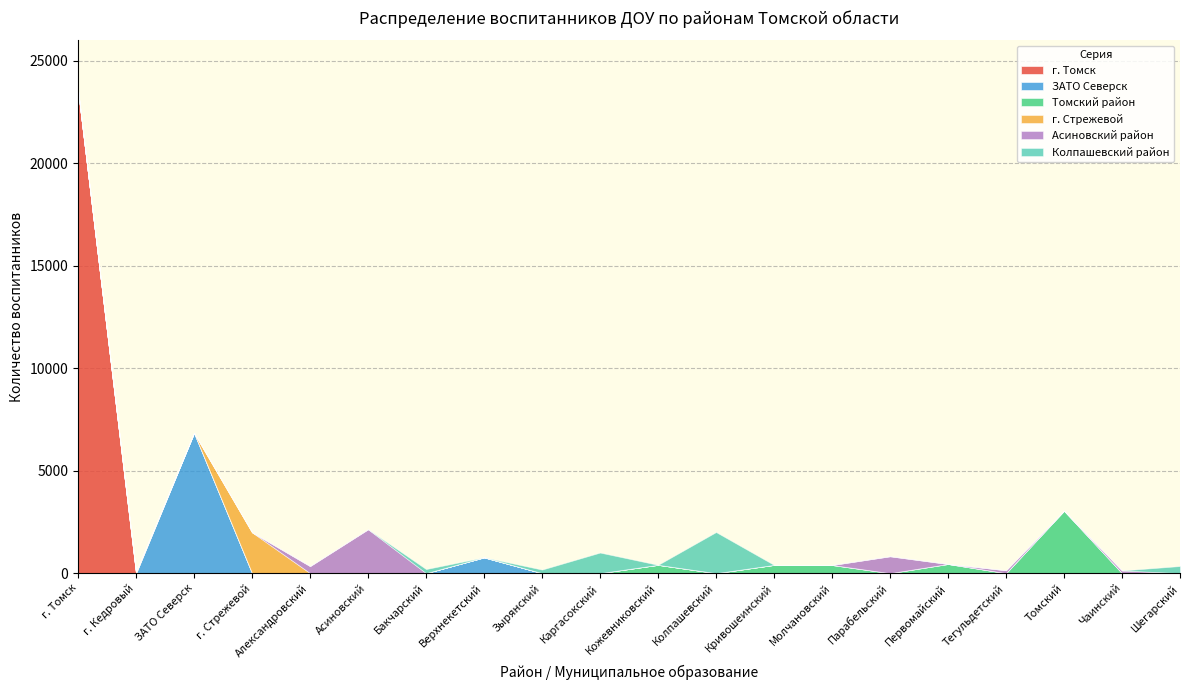

At which category is the sum across all series the highest?

г. Томск